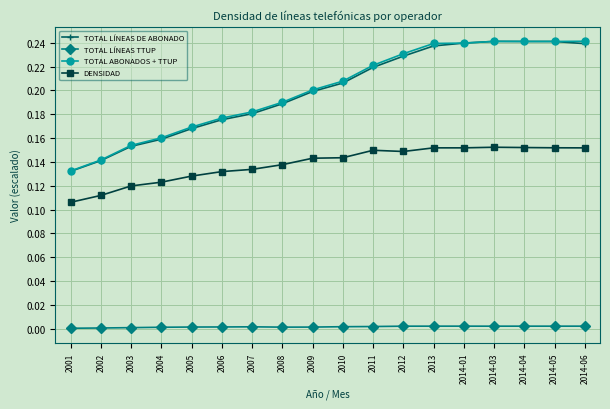

Which series has the largest range (max minus min)?

TOTAL LÍNEAS DE ABONADO